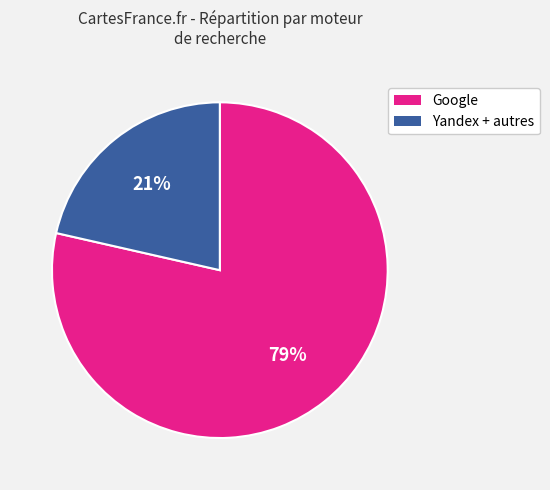

Does any single category account for the majority?

Yes